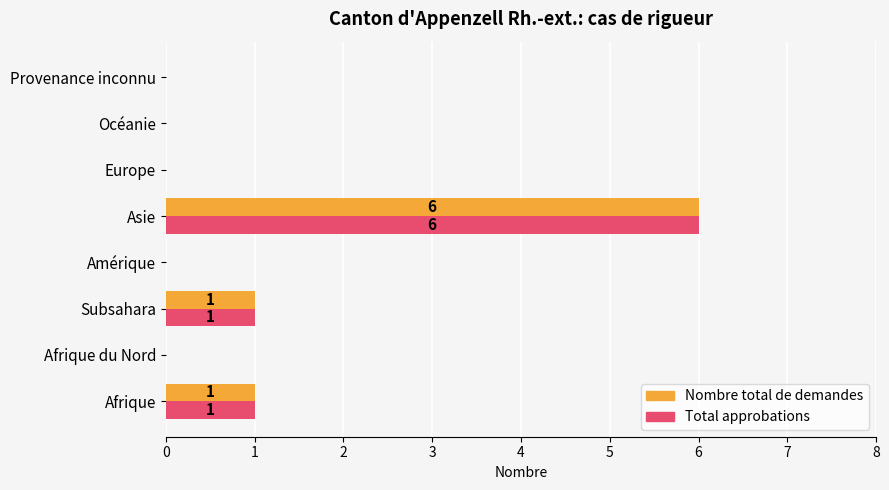

At which category is the sum across all series the highest?

Asie